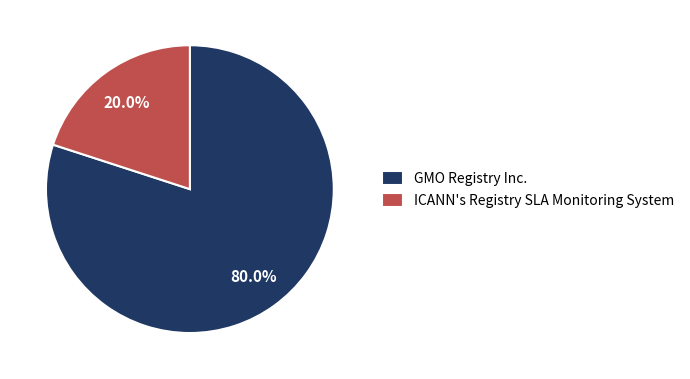

What percentage is the GMO Registry Inc. slice, to the nearest percent?

80%